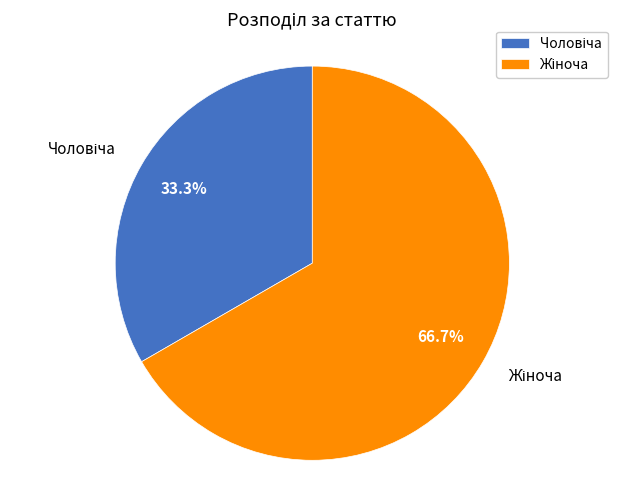

Is there a majority slice in this chart?

Yes